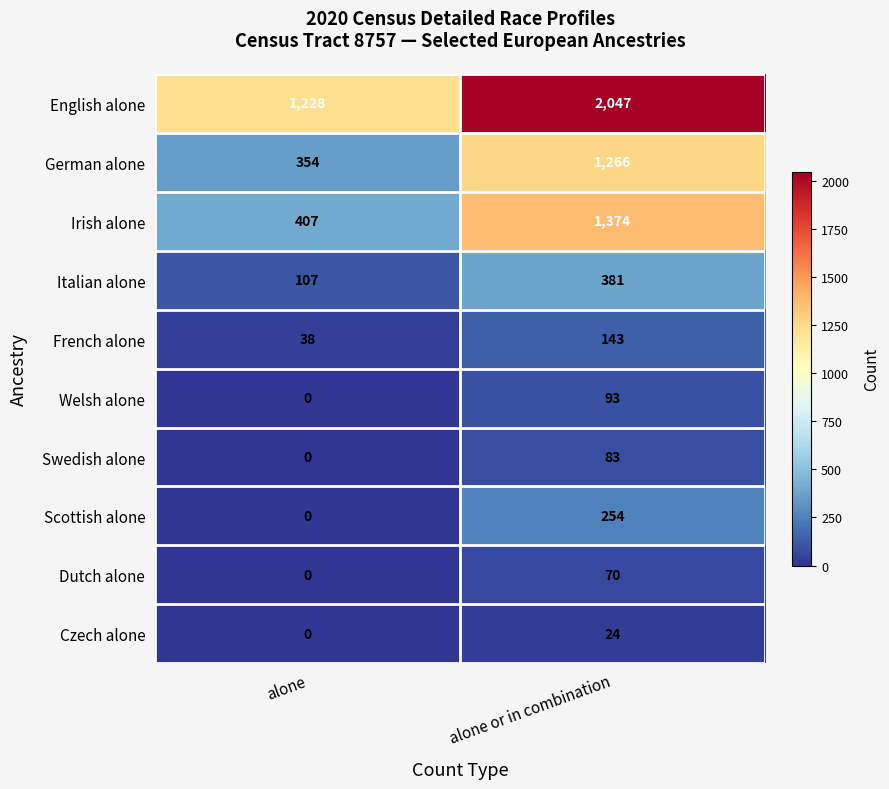

What is the minimum value for Irish alone?

407